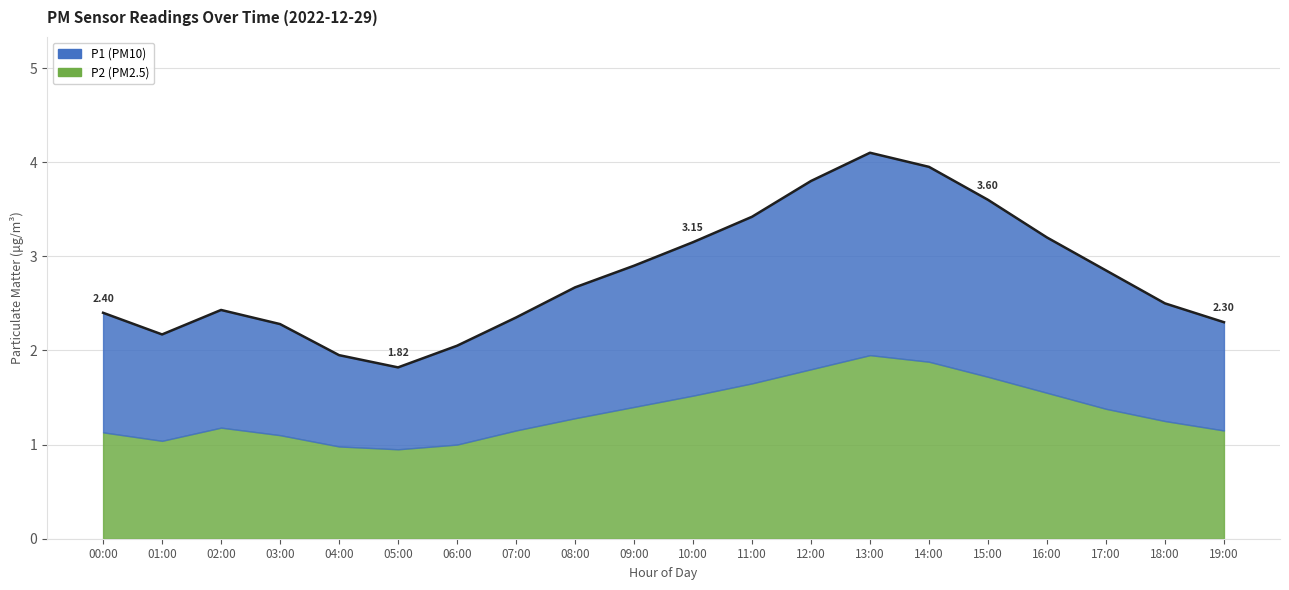

How many categories are shown in the chart?

20